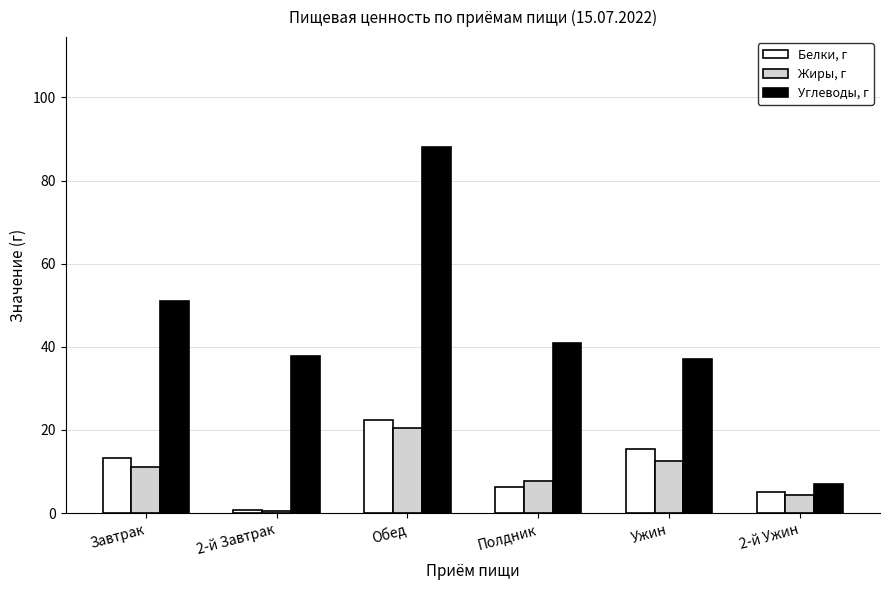

List the labels in order of Белки, г value, largest first.

Обед, Ужин, Завтрак, Полдник, 2-й Ужин, 2-й Завтрак